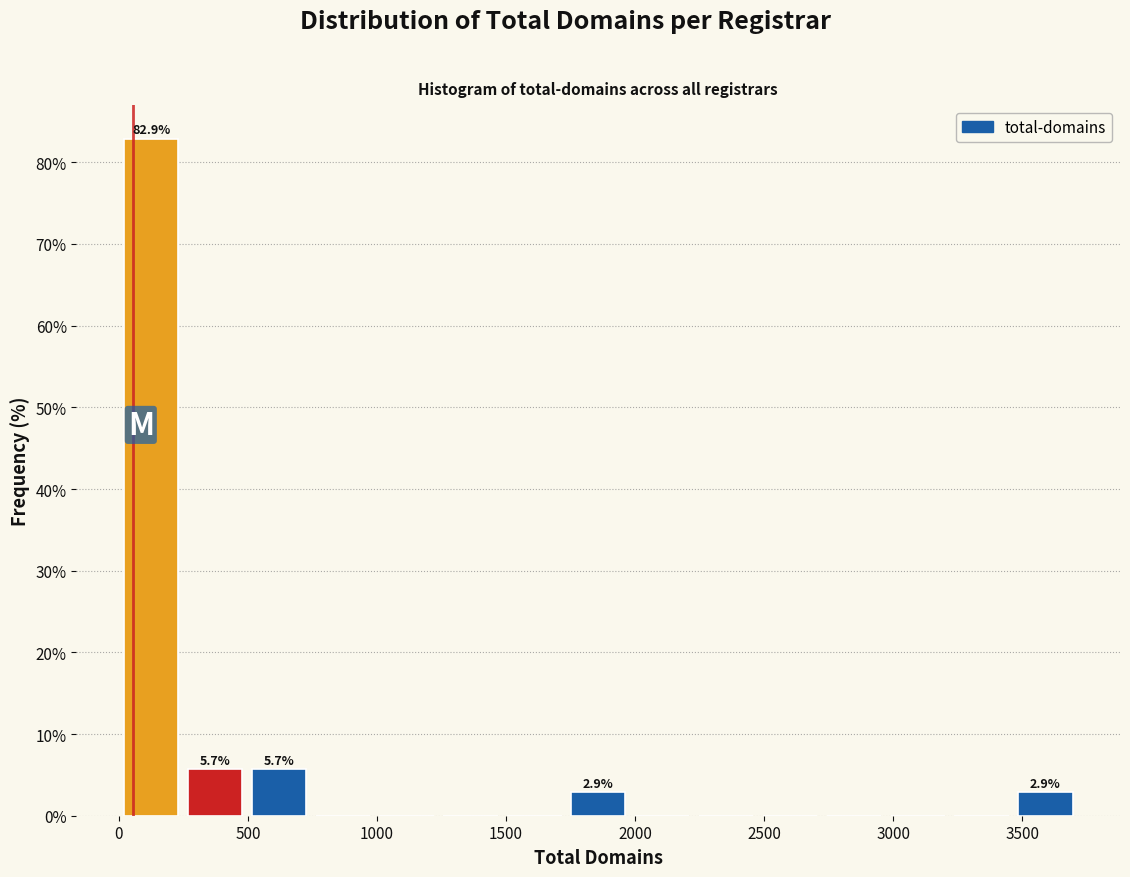

Which range on the x-axis has the tallest bar?

0 to 250